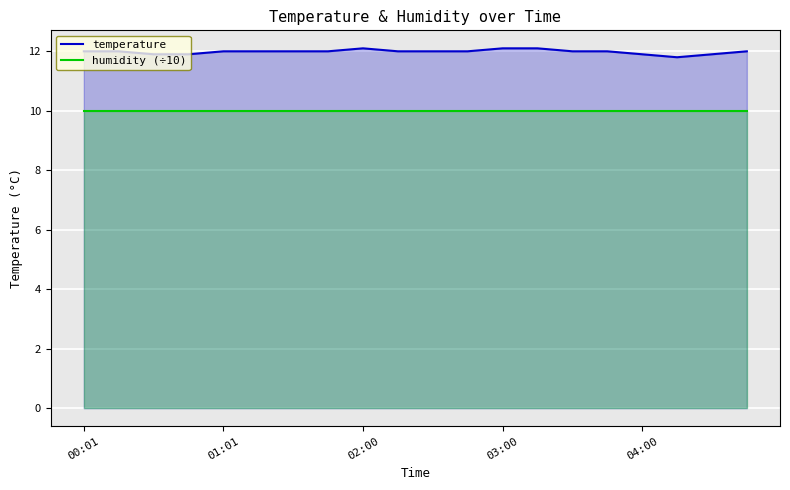

Is it true that humidity (÷10) equals 10.0 at 03:00?

True